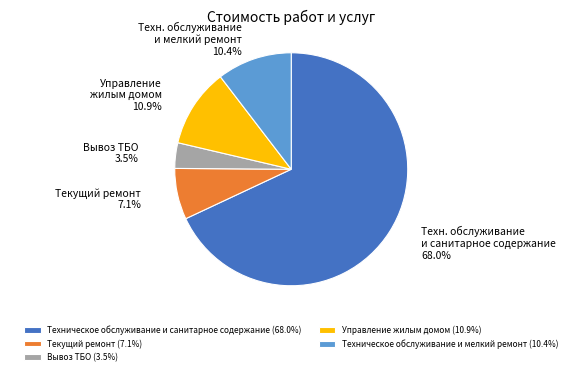

Do Управление жилым домом and Техническое обслуживание и санитарное содержание together represent more than half of the pie?

Yes